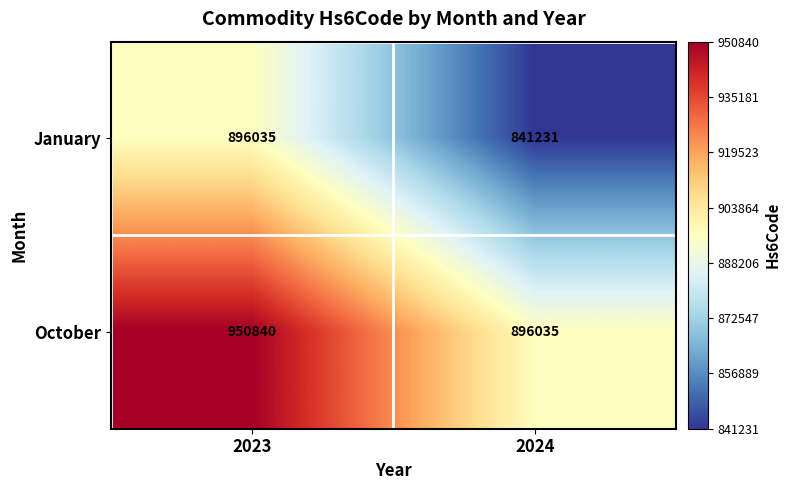

The October series shows 468353 at 2024. True or false?

False